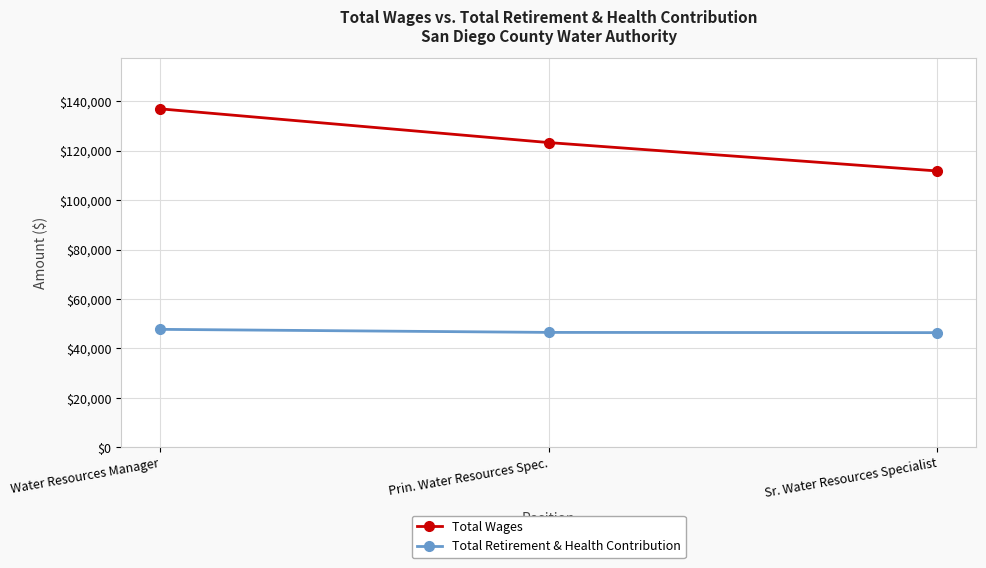

What are all the series names shown in the legend?

Total Wages, Total Retirement & Health Contribution